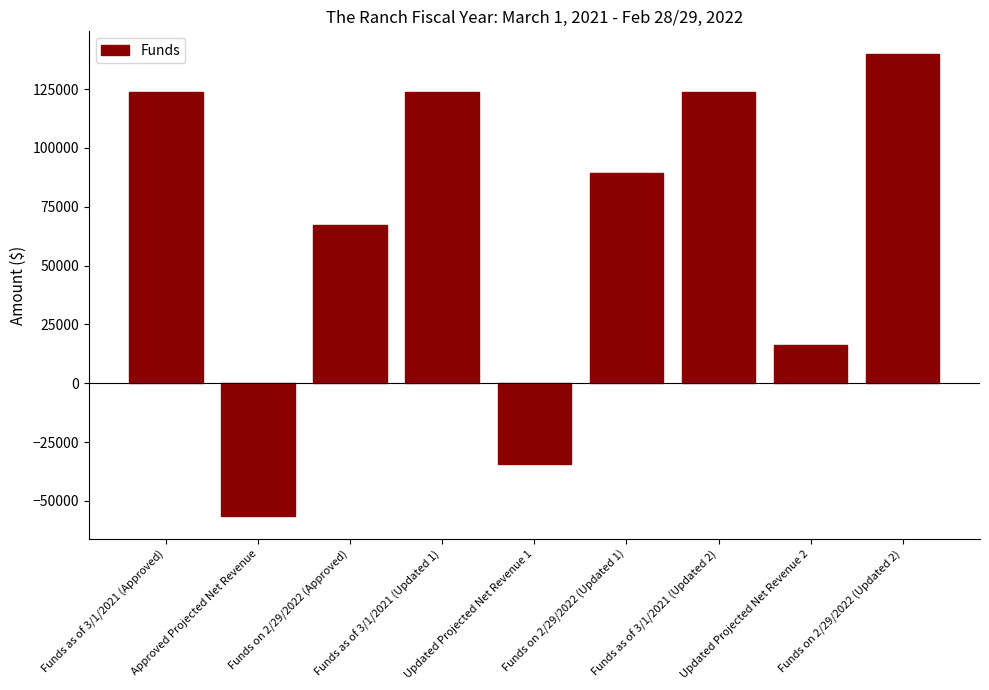

Where does the data first go above 89509?

Funds as of 3/1/2021 (Approved)